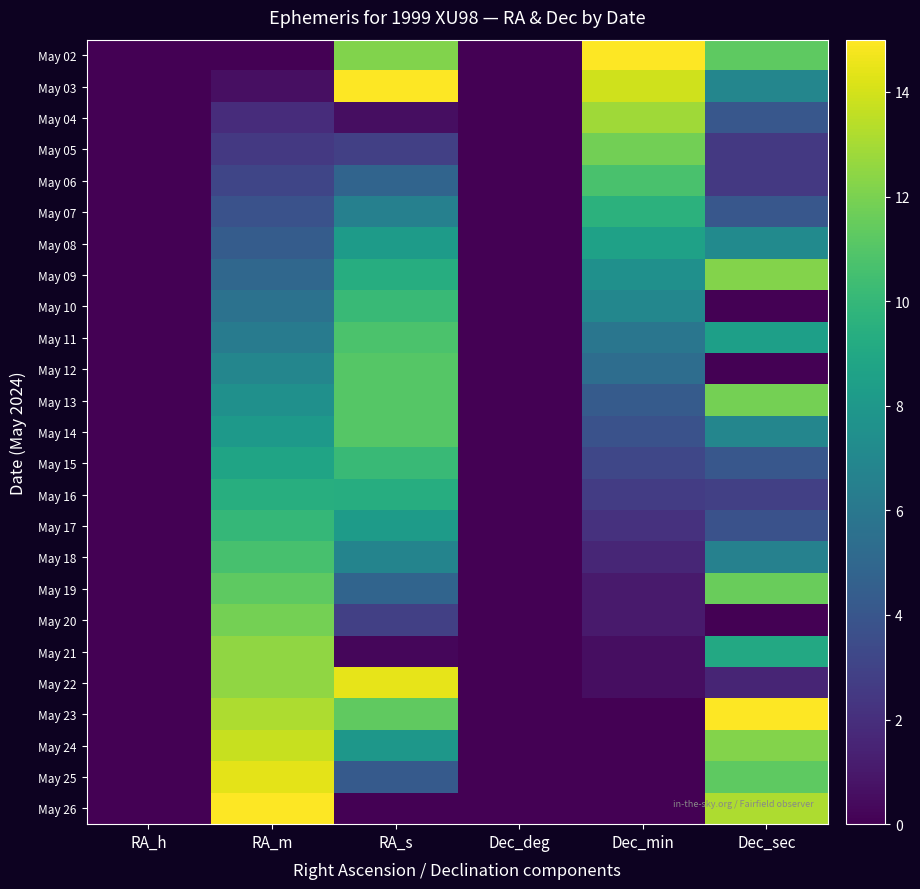

At RA_m, list the series in order from largest to smallest.

May 26, May 25, May 24, May 23, May 21, May 22, May 20, May 19, May 18, May 17, May 16, May 15, May 14, May 13, May 12, May 11, May 10, May 09, May 08, May 07, May 06, May 05, May 04, May 03, May 02